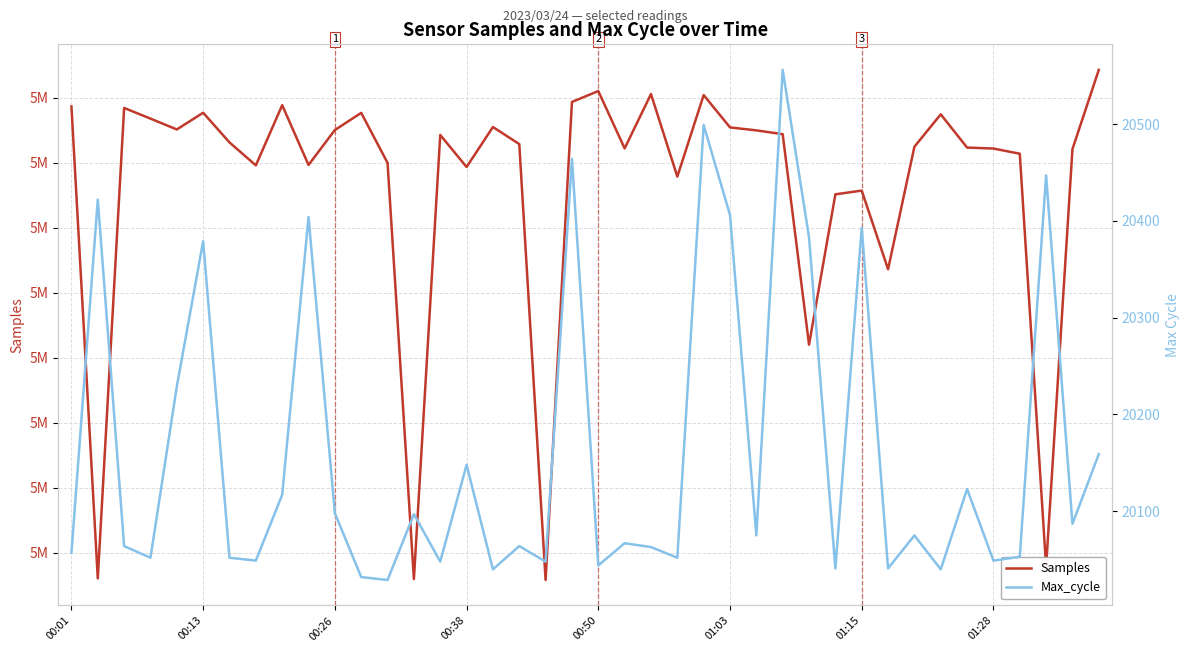

Rank the categories by Samples value from lowest to highest.

18, 13, 00:13, 37, 28, 31, 29, 30, 23, 15, 01:28, 9, 12, 36, 38, 35, 21, 34, 32, 17, 01:15, 14, 27, 26, 10, 00:50, 25, 16, 00:38, 33, 11, 01:03, 00:26, 00:01, 8, 19, 24, 22, 20, 39